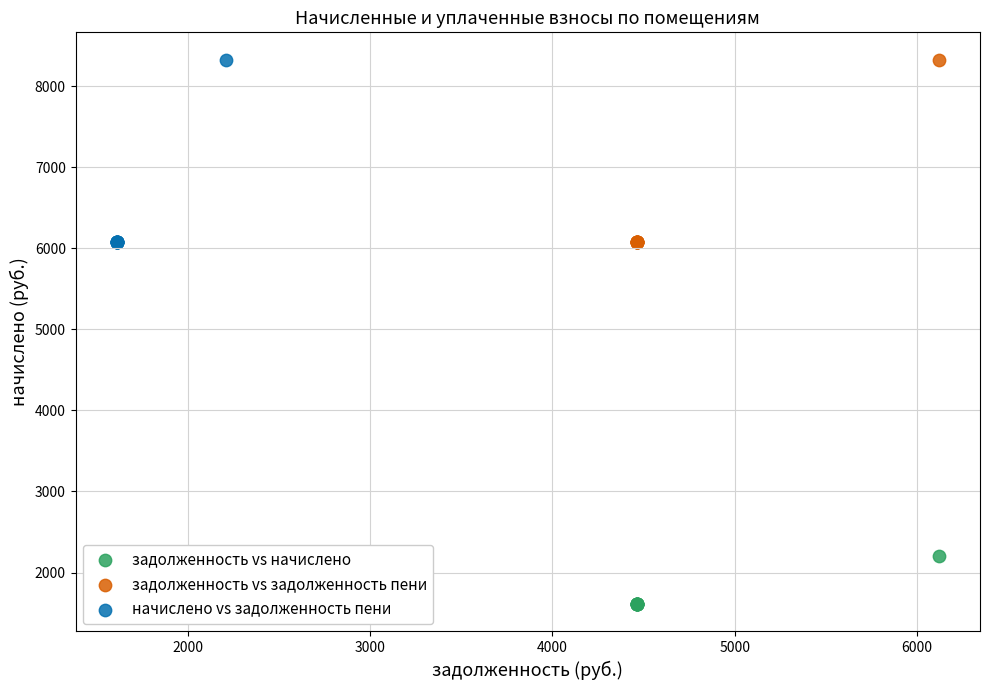

Which series contains the lowest Y value?

задолженность vs начислено